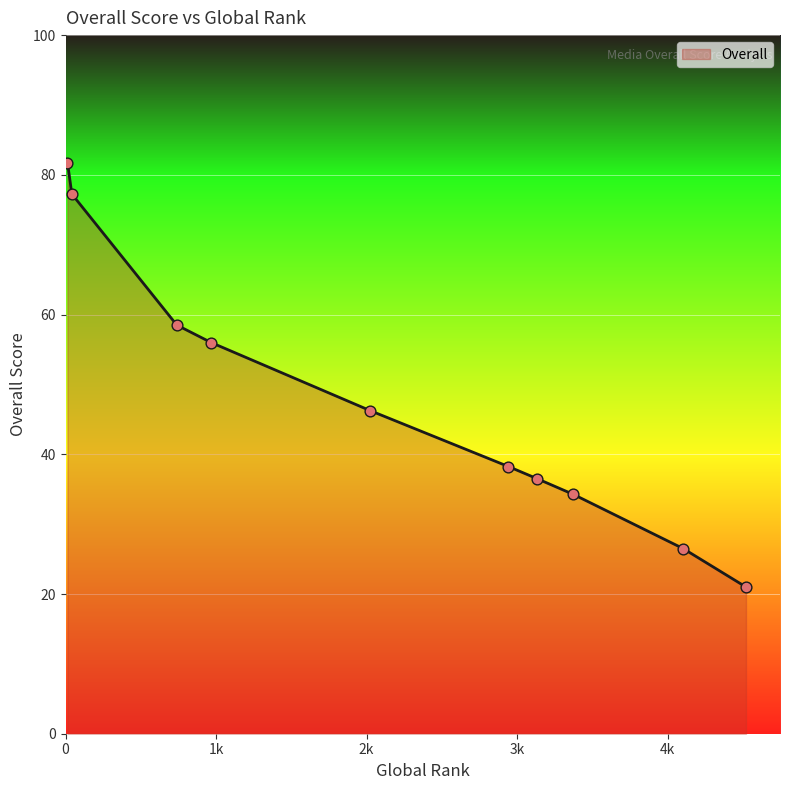

What is the minimum value shown in the chart?

21.0